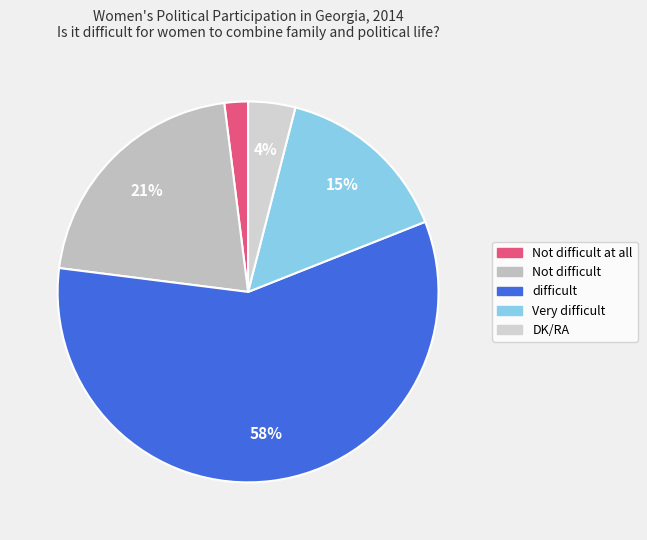

Count the number of slices in the pie.

5